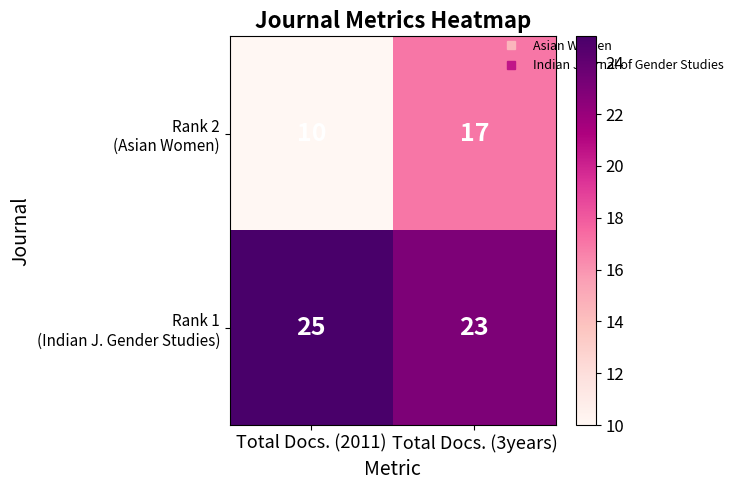

At which category is the sum across all series the highest?

Total Docs. (3years)